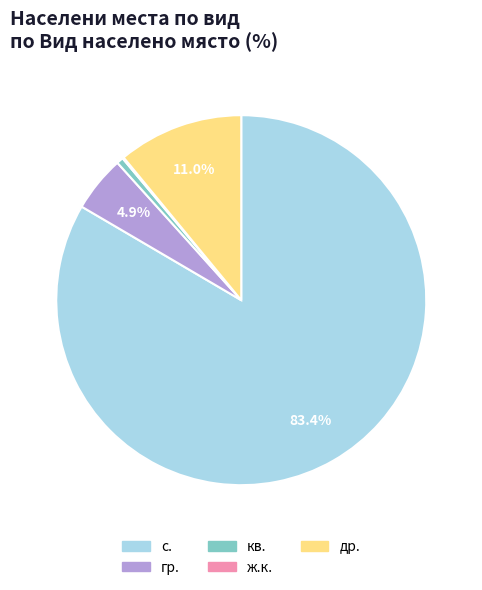

Is there a majority slice in this chart?

Yes